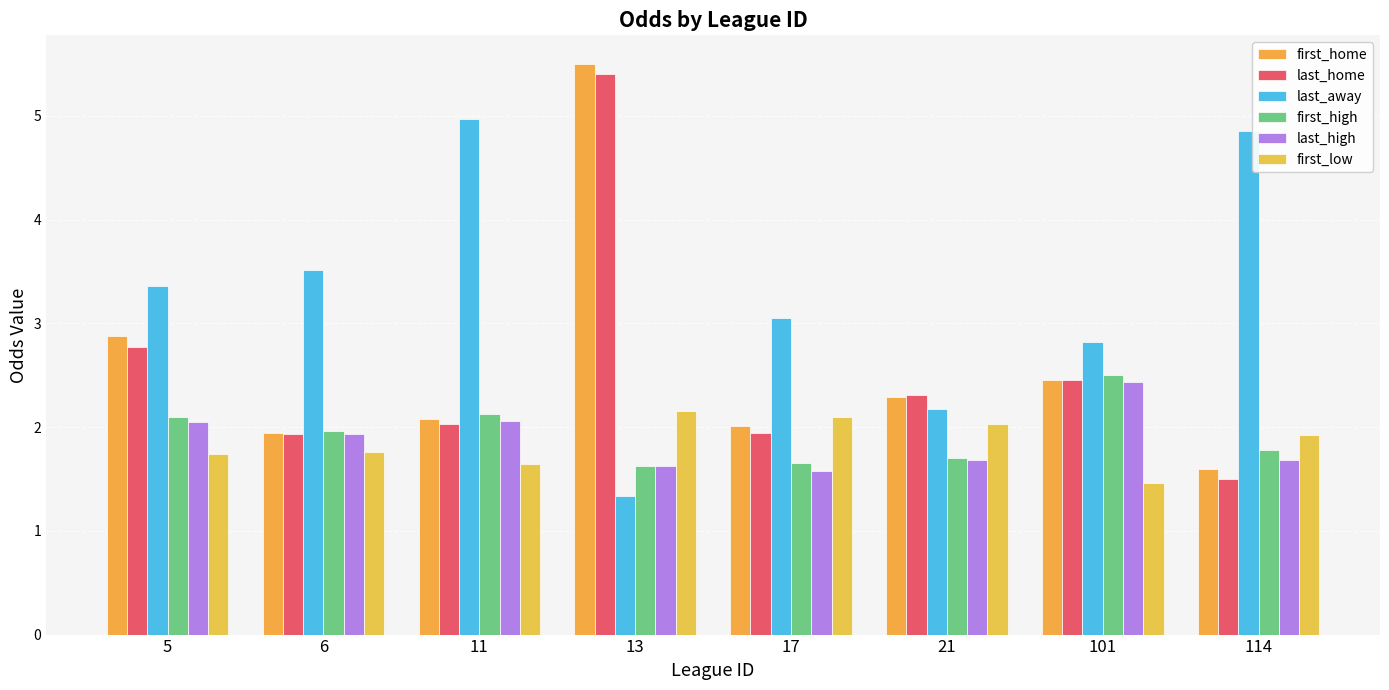

How many values in the last_home series are below 2?

3